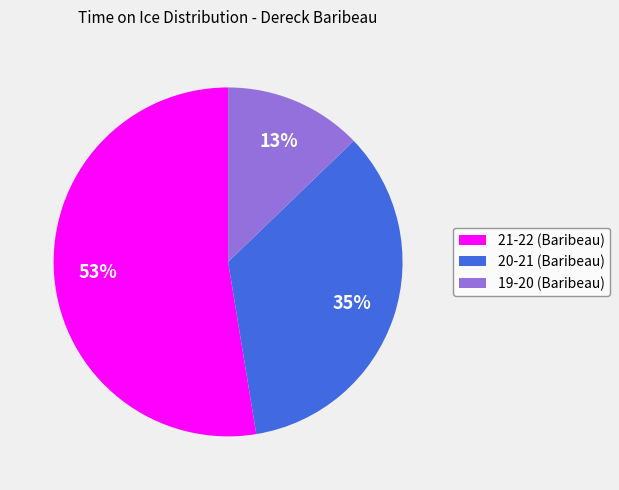

Which slice is the largest?

21-22 (Baribeau)